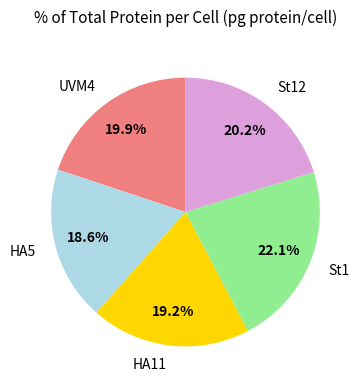

How much of the chart is everything except St1?

77.9%